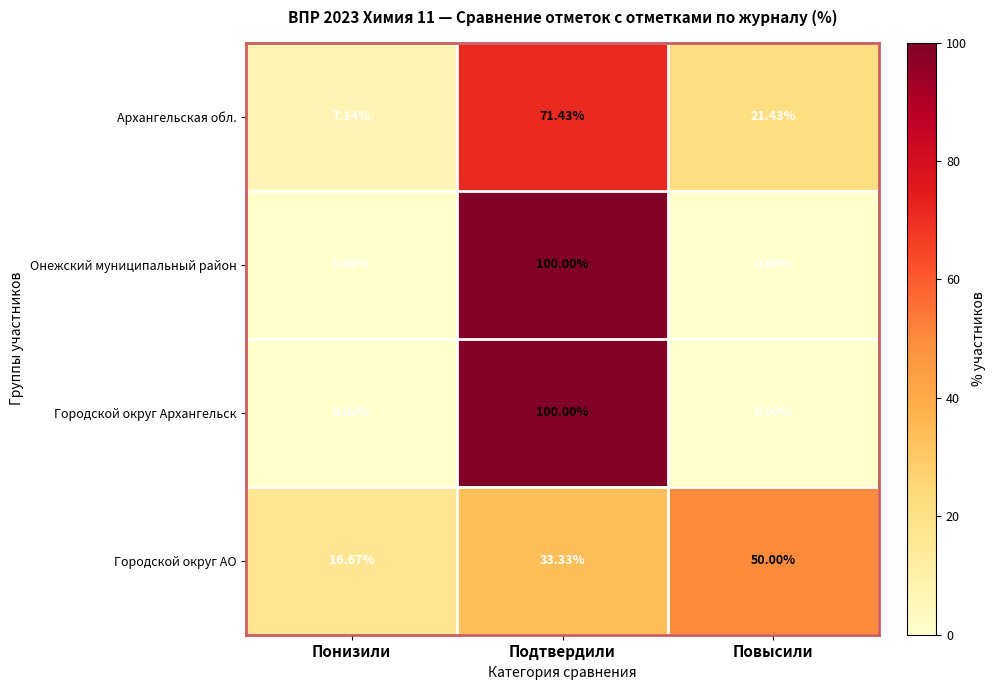

What is the spread (max minus min) of values at Подтвердили?

66.7